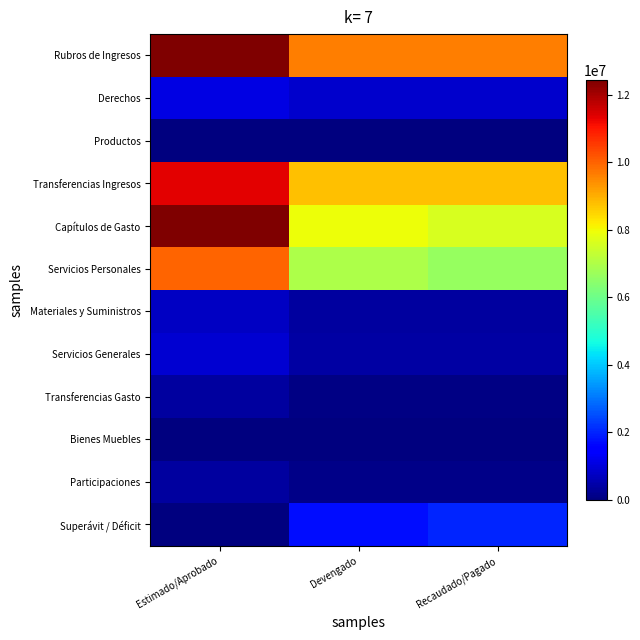

Reading right to left, extract all data points from this chart.

Rubros de Ingresos: Recaudado/Pagado=9644219.5	Devengado=9644219.5	Estimado/Aprobado=12442521.0
Derechos: Recaudado/Pagado=856974.7	Devengado=856974.7	Estimado/Aprobado=1080665.0
Productos: Recaudado/Pagado=4953.6	Devengado=4953.6	Estimado/Aprobado=5100.0
Transferencias Ingresos: Recaudado/Pagado=8782291.2	Devengado=8782291.2	Estimado/Aprobado=11356756.0
Capítulos de Gasto: Recaudado/Pagado=7618400.4	Devengado=7942602.3	Estimado/Aprobado=12442521.0
Servicios Personales: Recaudado/Pagado=6636742.4	Devengado=6960407.3	Estimado/Aprobado=9999383.4
Materiales y Suministros: Recaudado/Pagado=350175.5	Devengado=350712.5	Estimado/Aprobado=773700.0
Servicios Generales: Recaudado/Pagado=421788.9	Devengado=421788.9	Estimado/Aprobado=892317.1
Transferencias Gasto: Recaudado/Pagado=87305.7	Devengado=87305.7	Estimado/Aprobado=361756.0
Bienes Muebles: Recaudado/Pagado=0.0	Devengado=0.0	Estimado/Aprobado=28000.5
Participaciones: Recaudado/Pagado=122388.0	Devengado=122388.0	Estimado/Aprobado=387364.0
Superávit / Déficit: Recaudado/Pagado=2025819.2	Devengado=1701617.2	Estimado/Aprobado=0.0